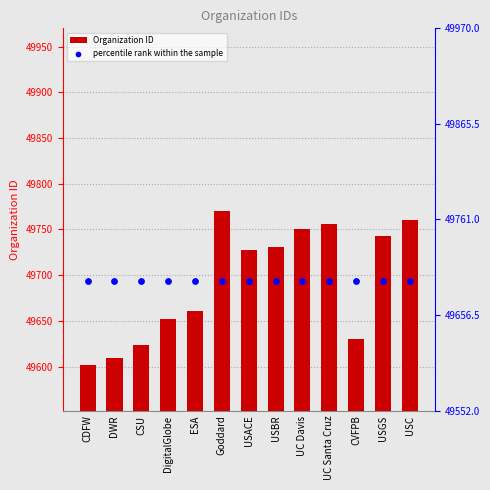

At which category is the sum across all series the highest?

Goddard